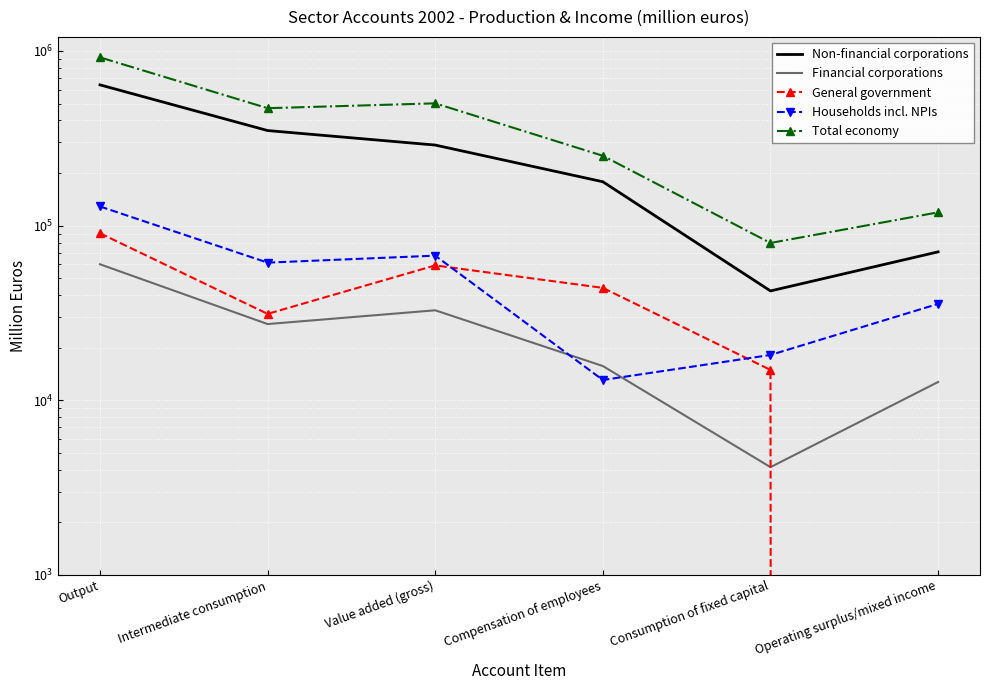

Rank the series by their maximum value, from highest to lowest.

Total economy, Non-financial corporations, Households incl. NPIs, General government, Financial corporations